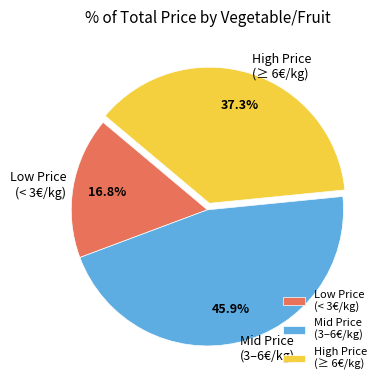

Combined, do Low Price (< 3€/kg) and Mid Price (3–6€/kg) account for over 50%?

Yes